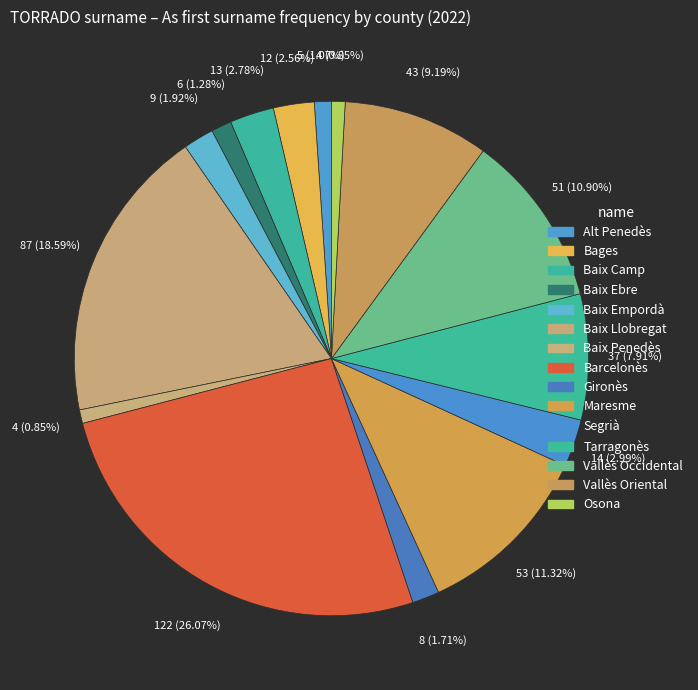

Rank the categories by value from lowest to highest.

Baix Penedès, Osona, Alt Penedès, Baix Ebre, Gironès, Baix Empordà, Bages, Baix Camp, Segrià, Tarragonès, Vallès Oriental, Vallès Occidental, Maresme, Baix Llobregat, Barcelonès